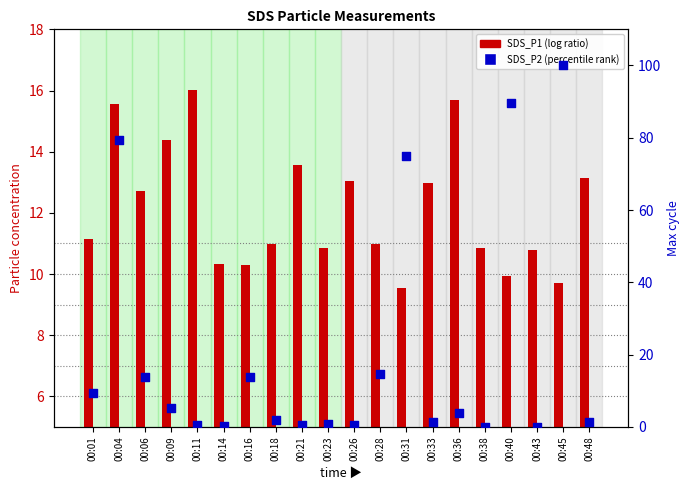

What is the total value across all series at 00:11?

16.7